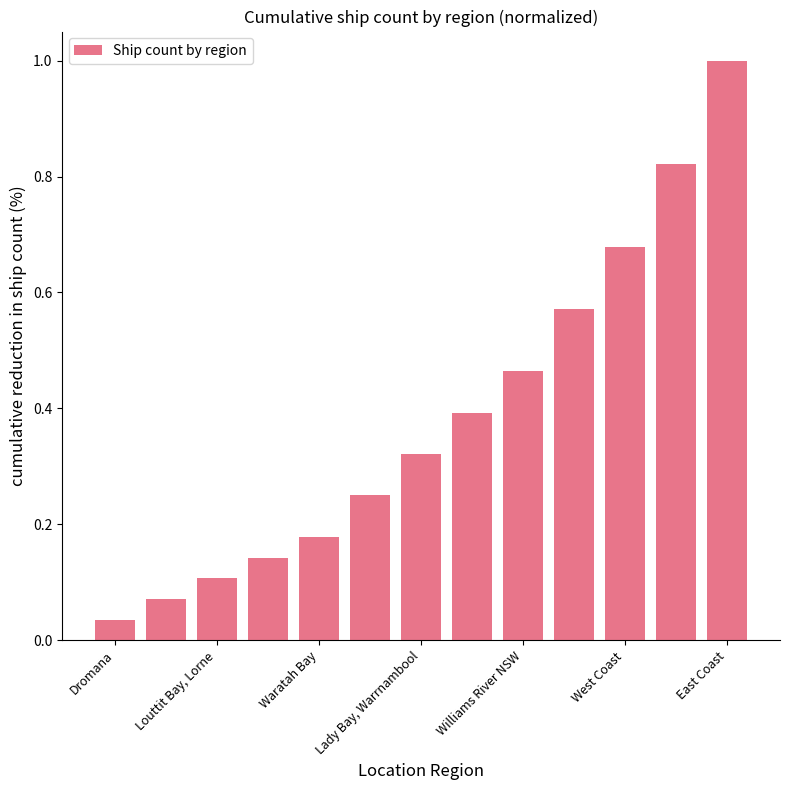

What is the difference between the maximum and minimum values?

1.0